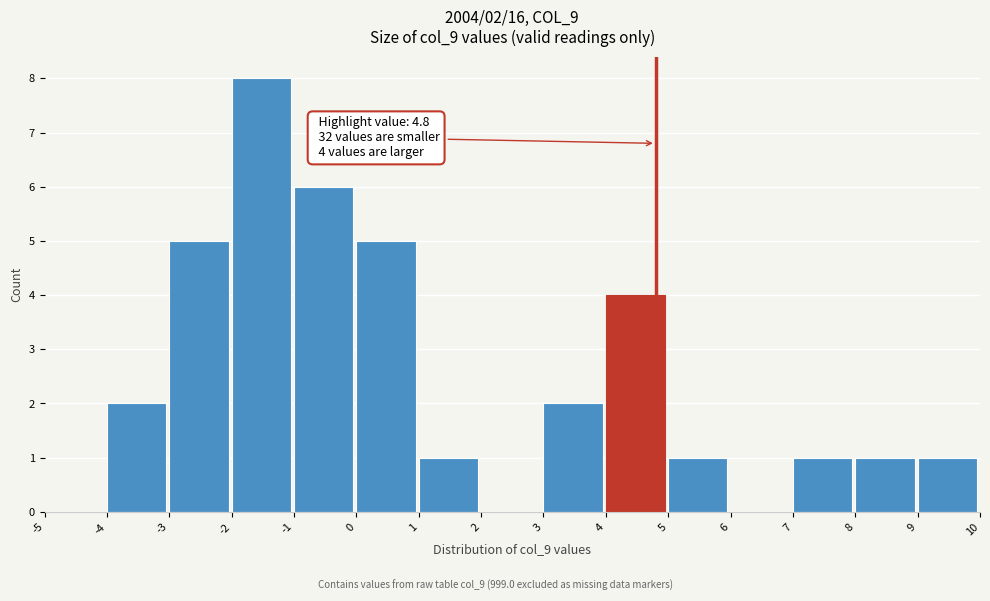

Over which range of the x-axis is the bar tallest?

-2 to -1